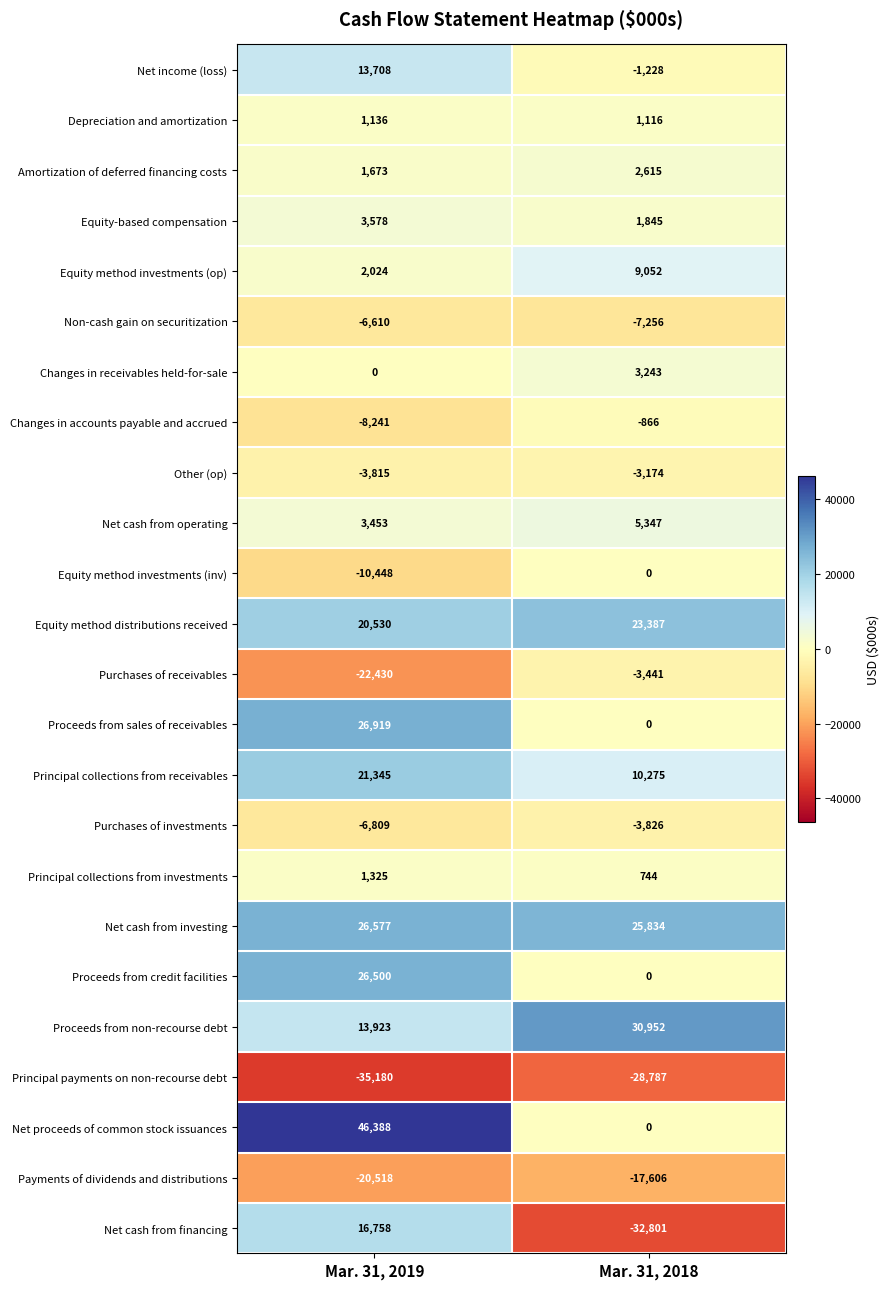

Between Mar. 31, 2019 and Mar. 31, 2018, which series saw the biggest shift?

Net cash from financing